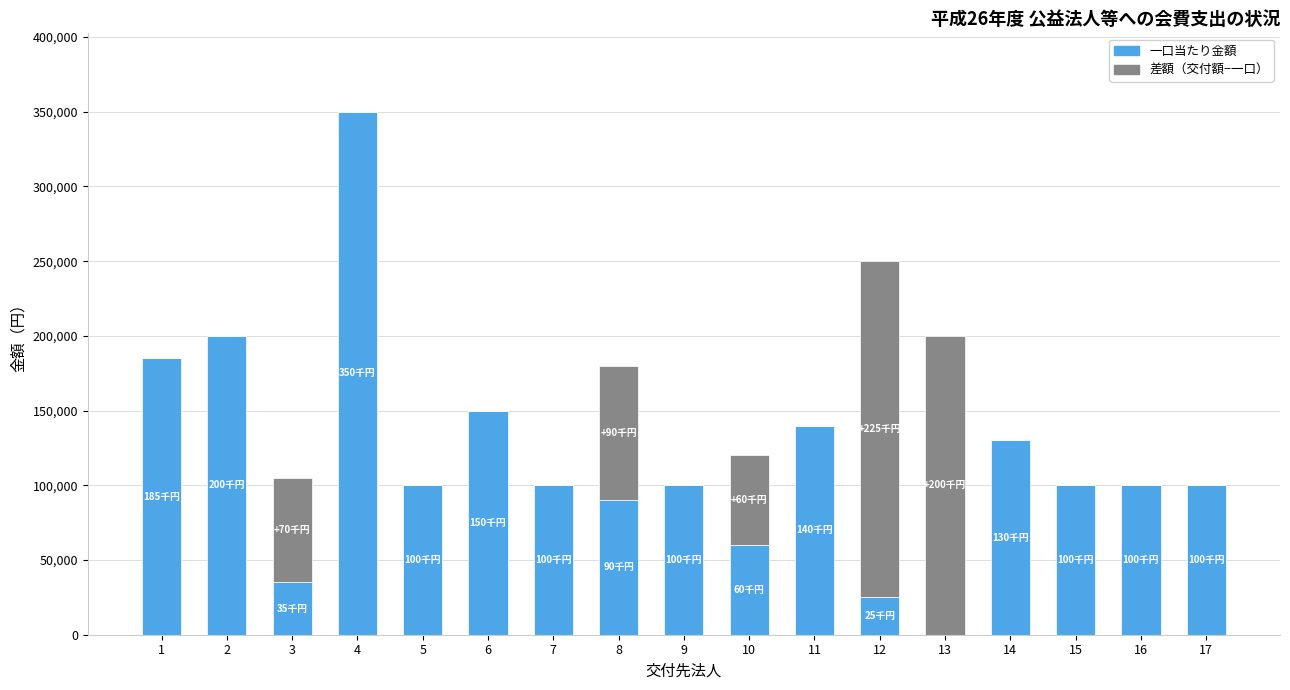

Is it true that 一口当たり金額 equals 100000 at 9?

True